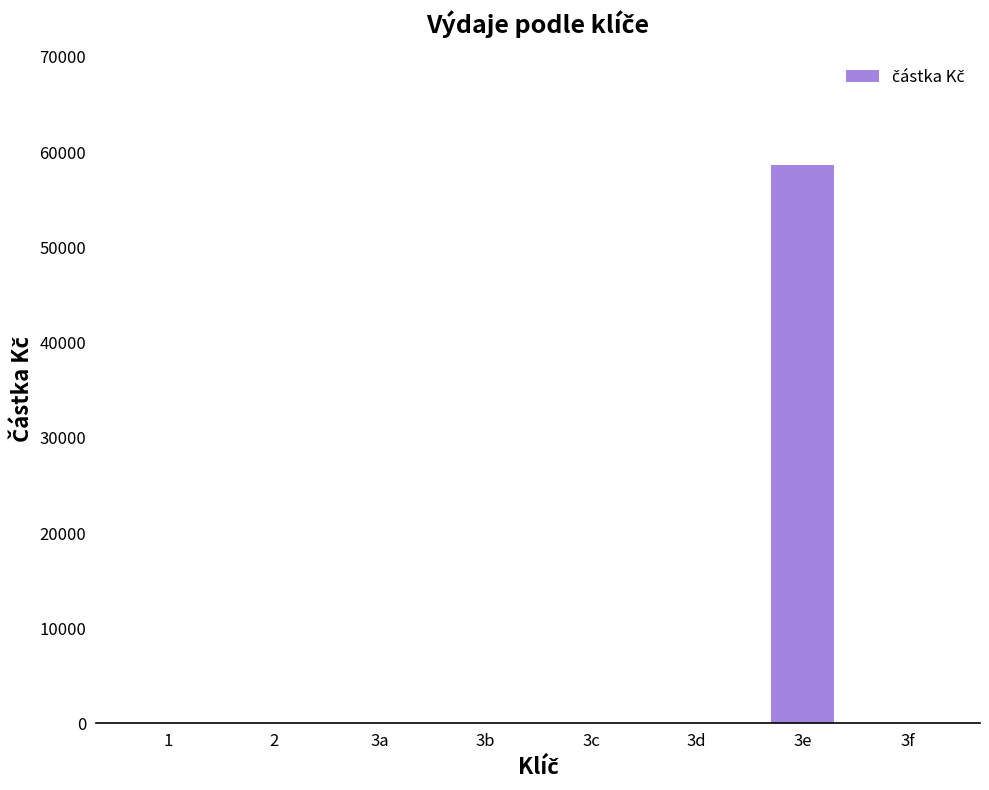

Is it true that the value at 3f is -29651?

False